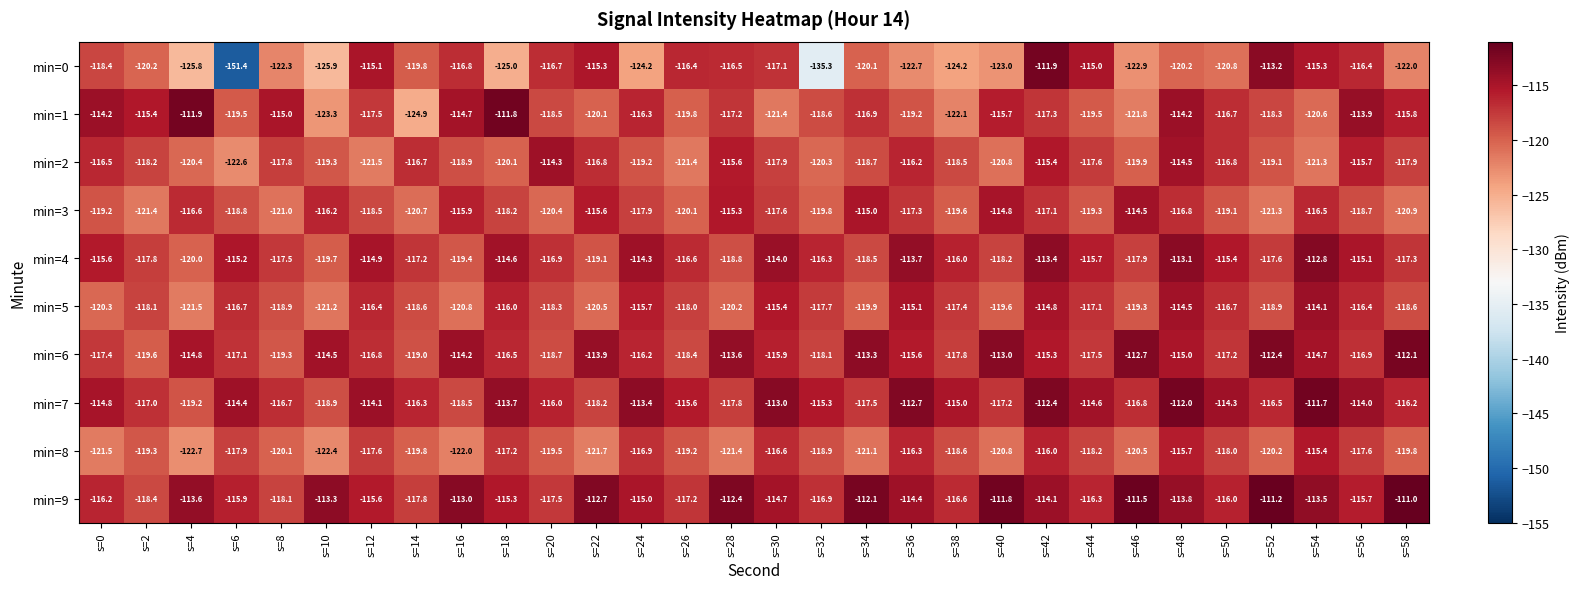

What is the total value across all series at s=30?

-1163.6